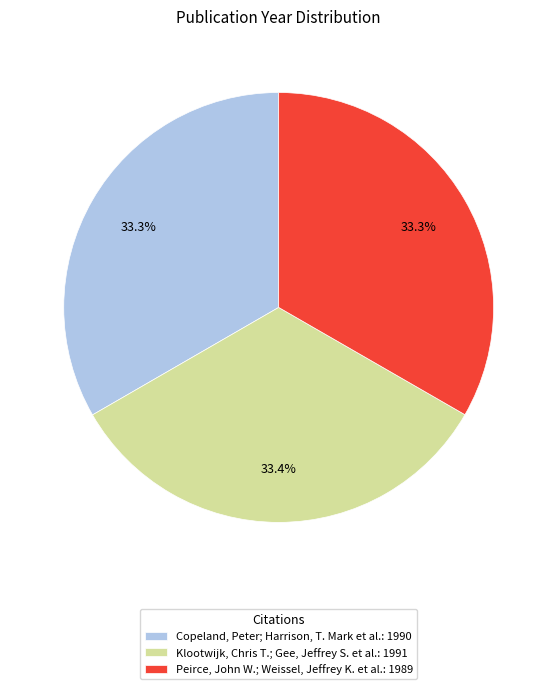

Does Peirce, John W.; Weissel, Jeffrey K. et al. account for over 50% of the chart?

No